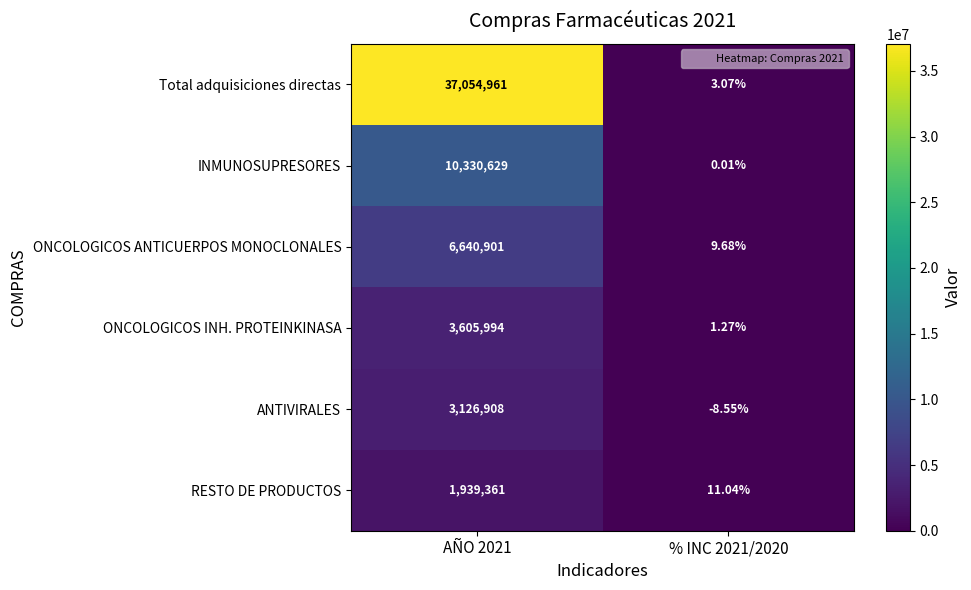

How many categories are shown in the chart?

2